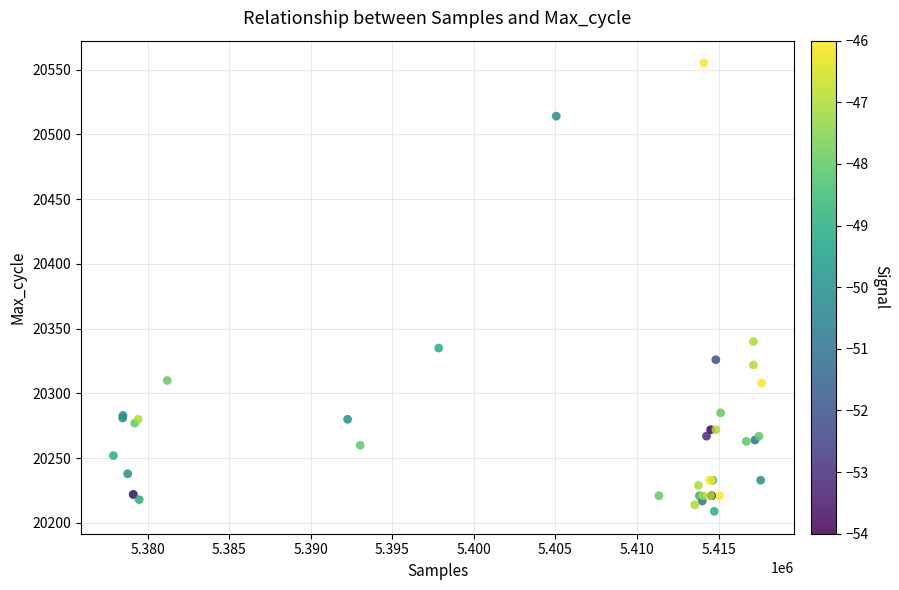

What Y value in the scatter plot is closest to 20382?

20340